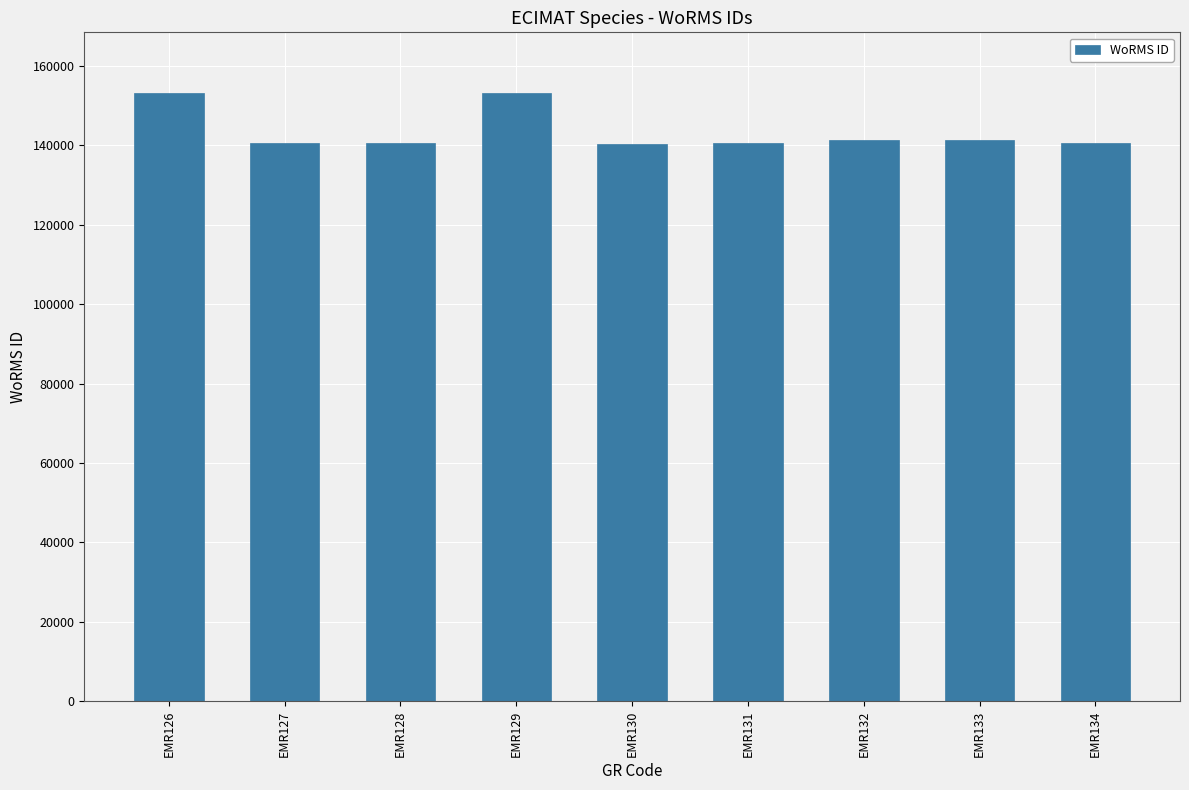

The chart shows a value of 46390 at EMR132. True or false?

False